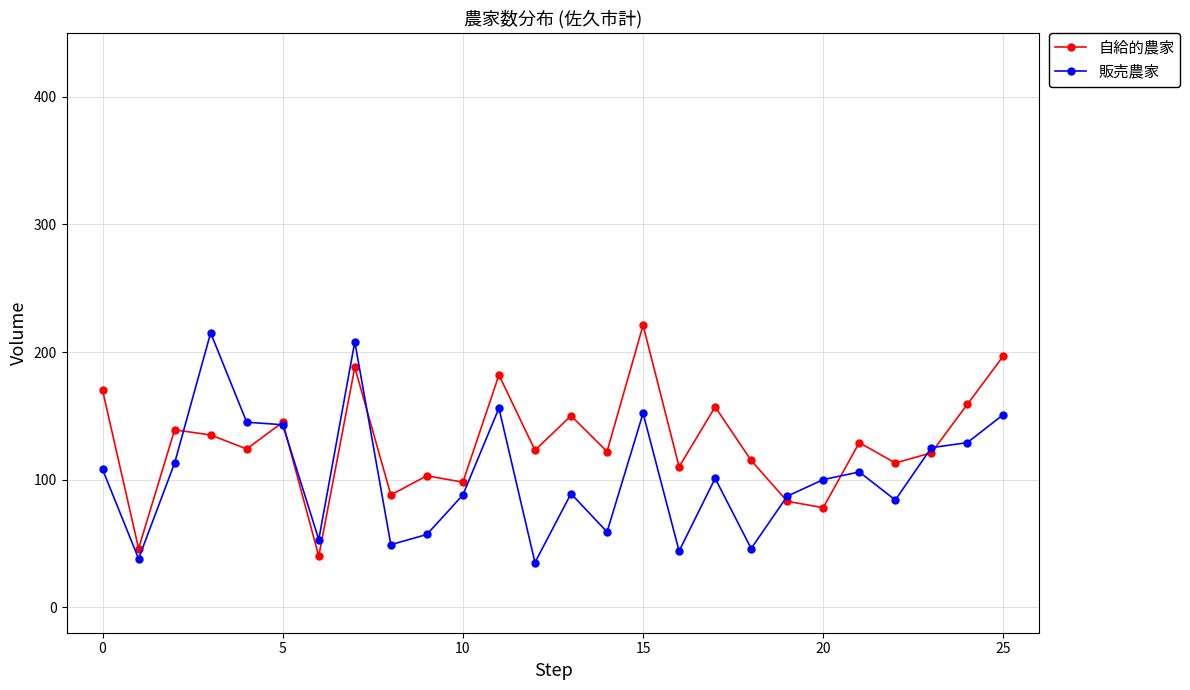

True or false: 販売農家 has more than 1 interior local peaks.

True